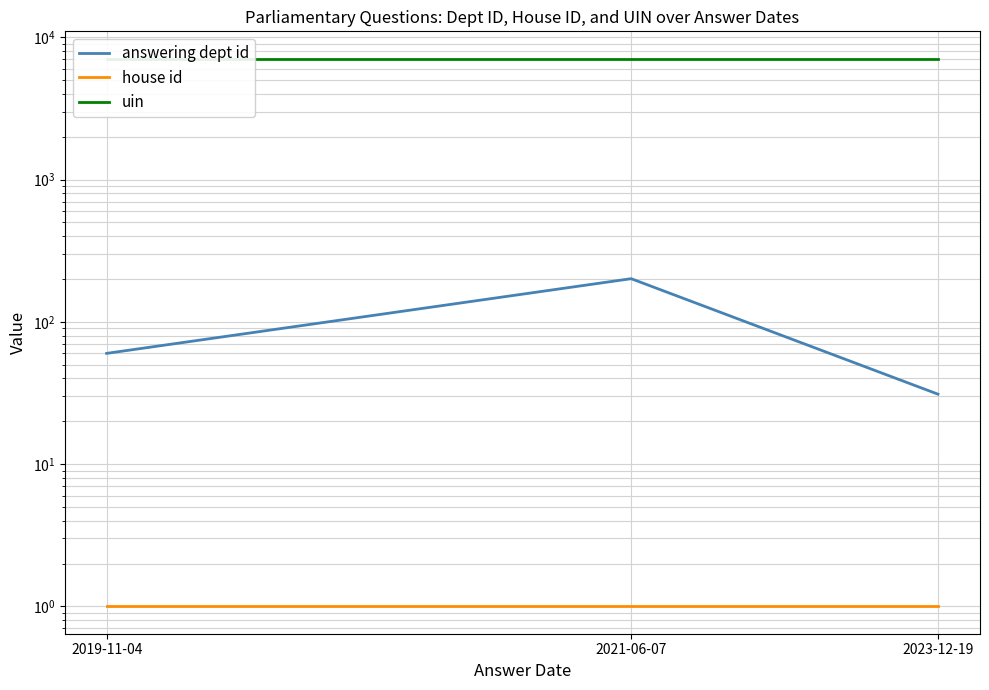

What is the minimum value shown in the chart?

1